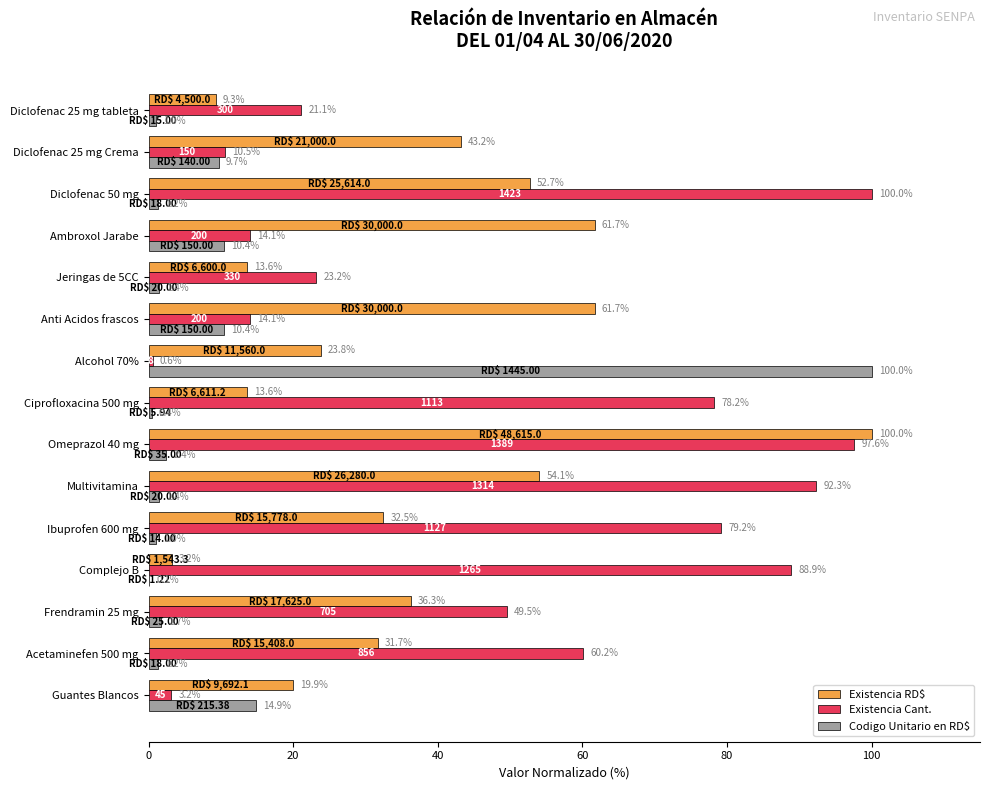

What is the total value across all series at Ciprofloxacina 500 mg?

92.2